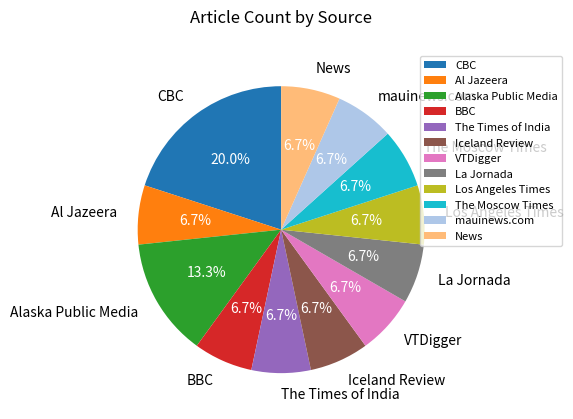

Do The Times of India and Iceland Review together represent more than half of the pie?

No